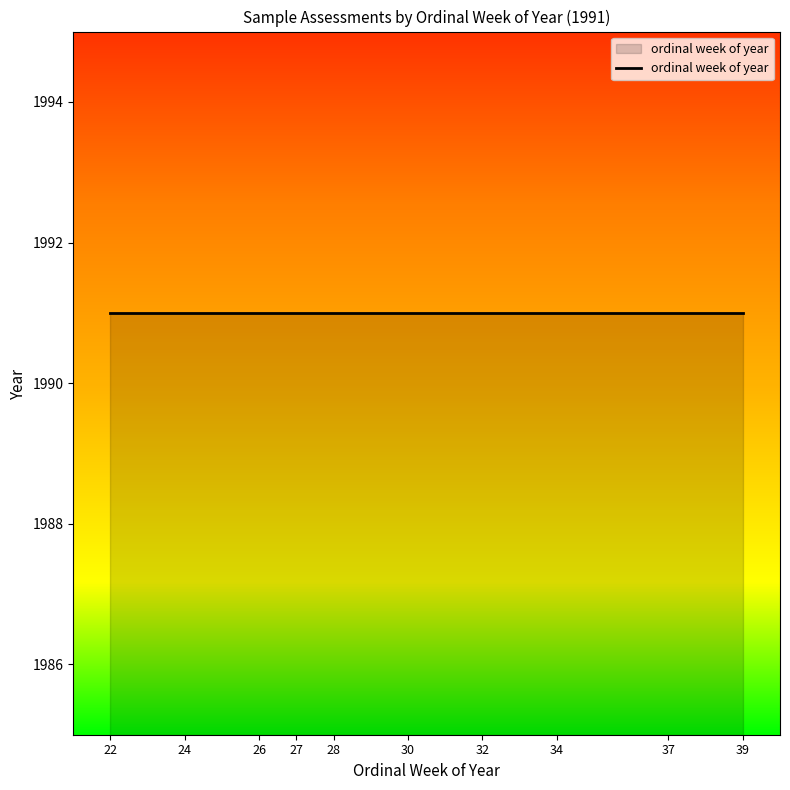

True or false: the data shows 41 at 26.

False